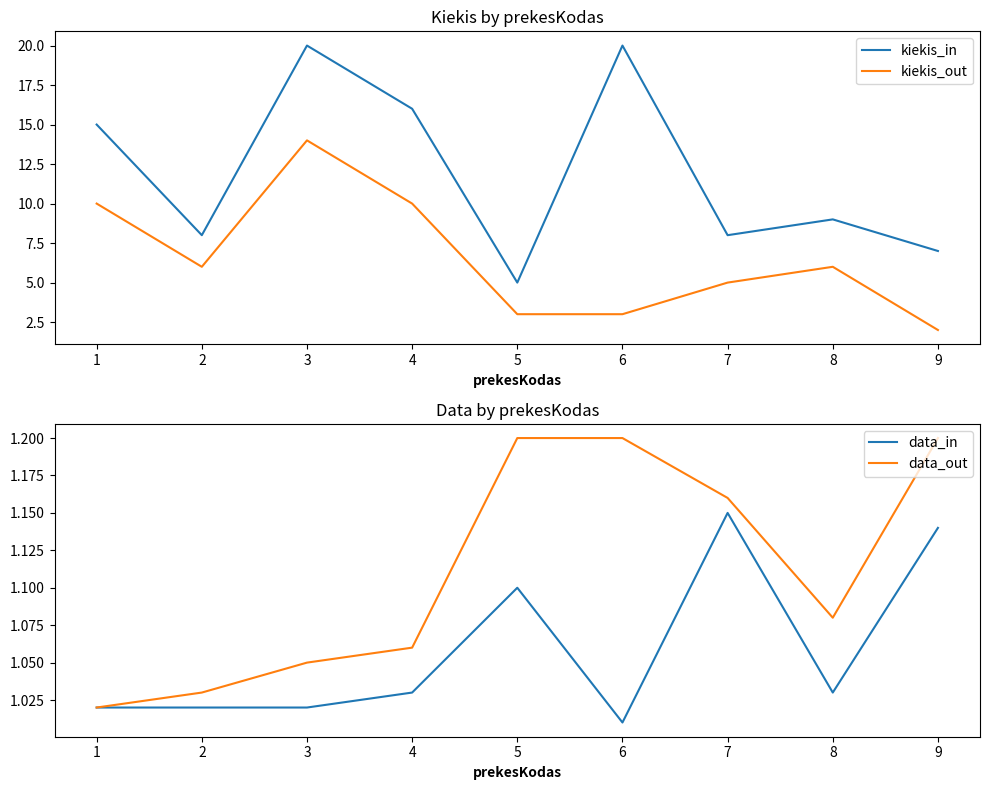

At which label does kiekis_out first exceed 6?

1